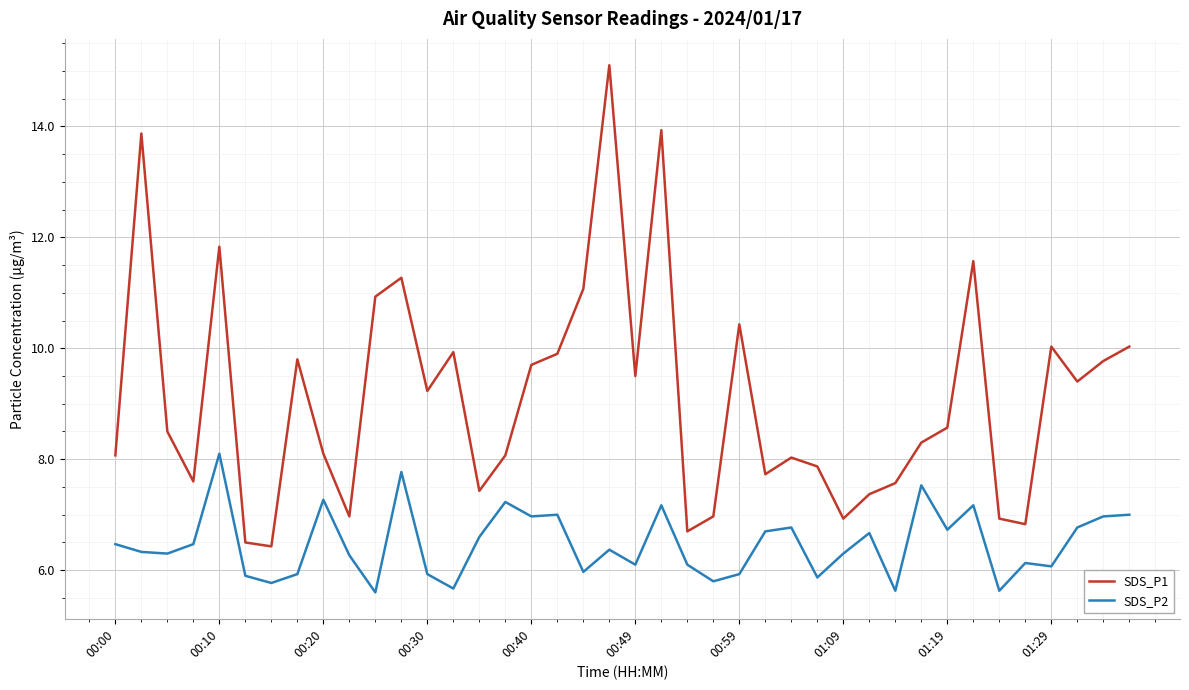

Which series has the largest total across all categories?

SDS_P1